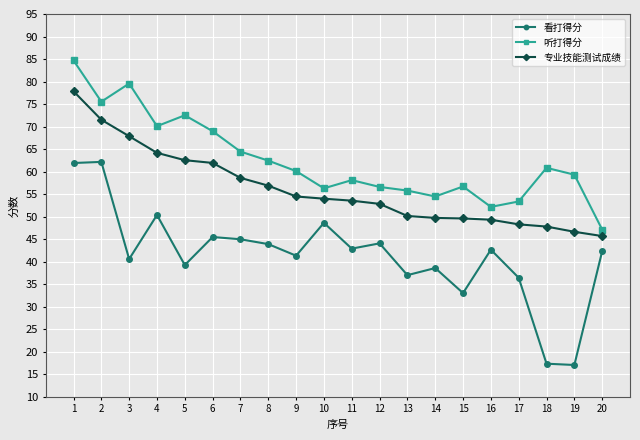

Which label corresponds to the largest value in the chart?

1